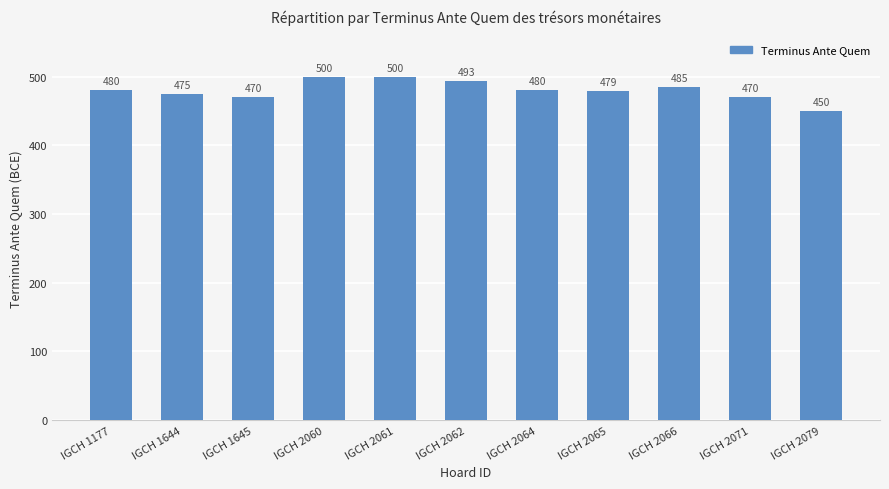

At which label is the value closest to 475?

IGCH 1644